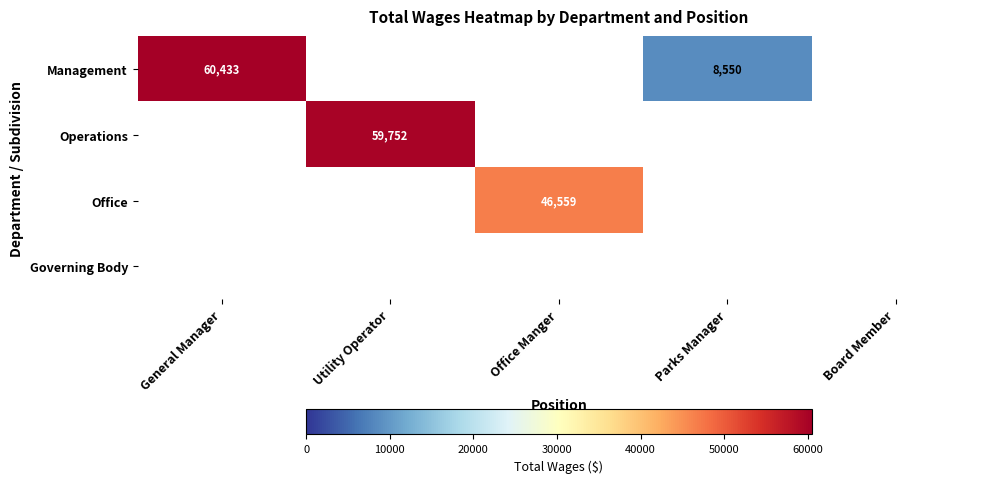

The value of Management at General Manager is 107336. True or false?

False